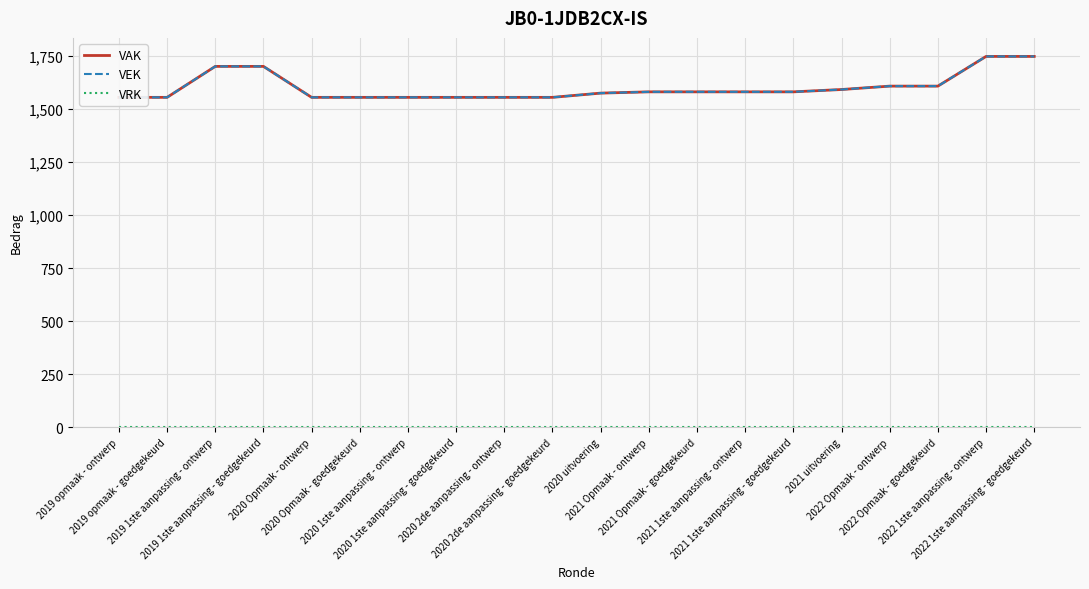

How many values in the VEK series exceed 1581?

7